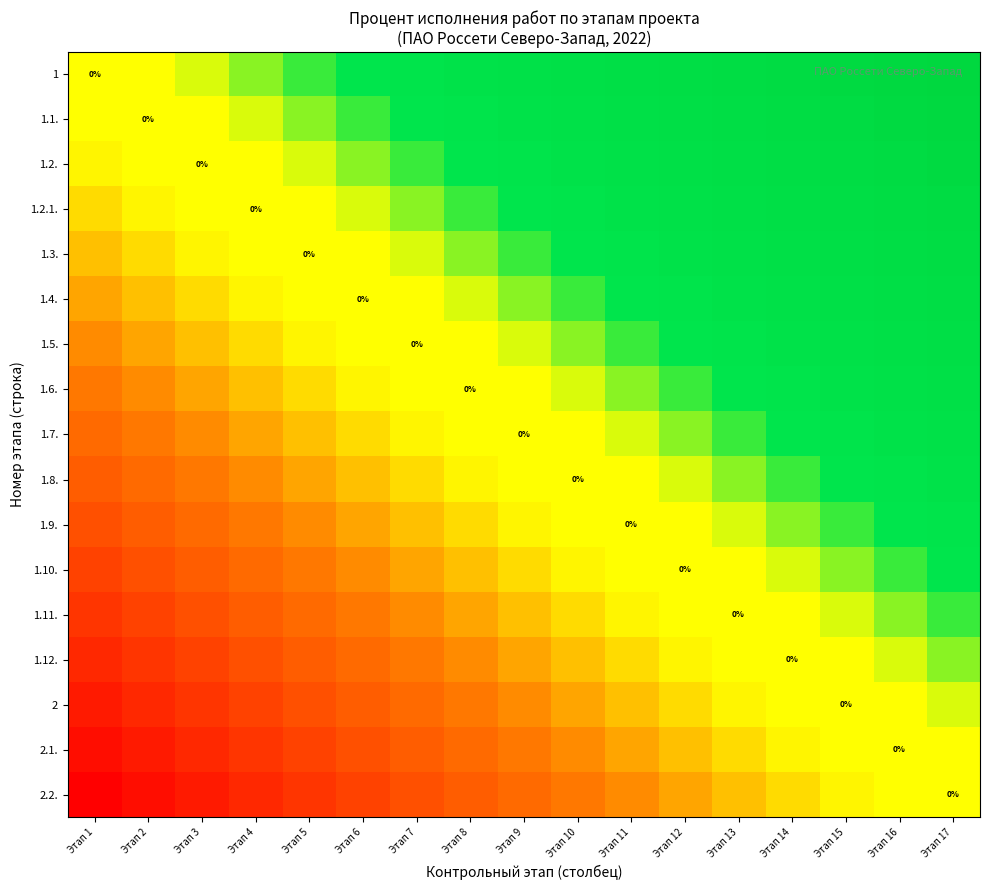

Which category has the lowest value in the 1.1. series?

Этап 1